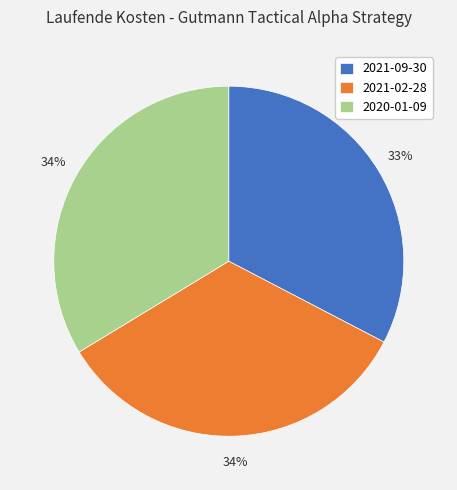

To the nearest percent, what percentage of the pie is 2021-02-28?

34%